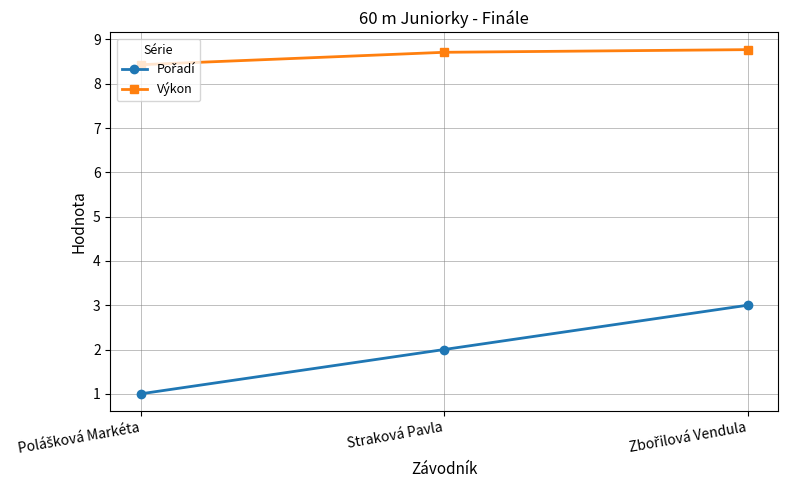

What is the difference between the second highest and minimum values in the Výkon series?

0.3